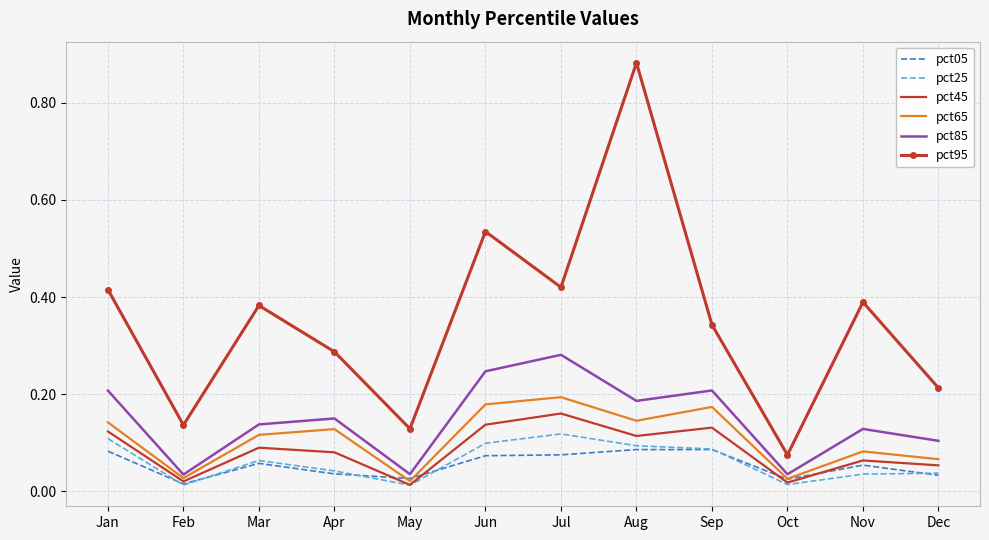

What is the spread (max minus min) of values at Aug?

0.8